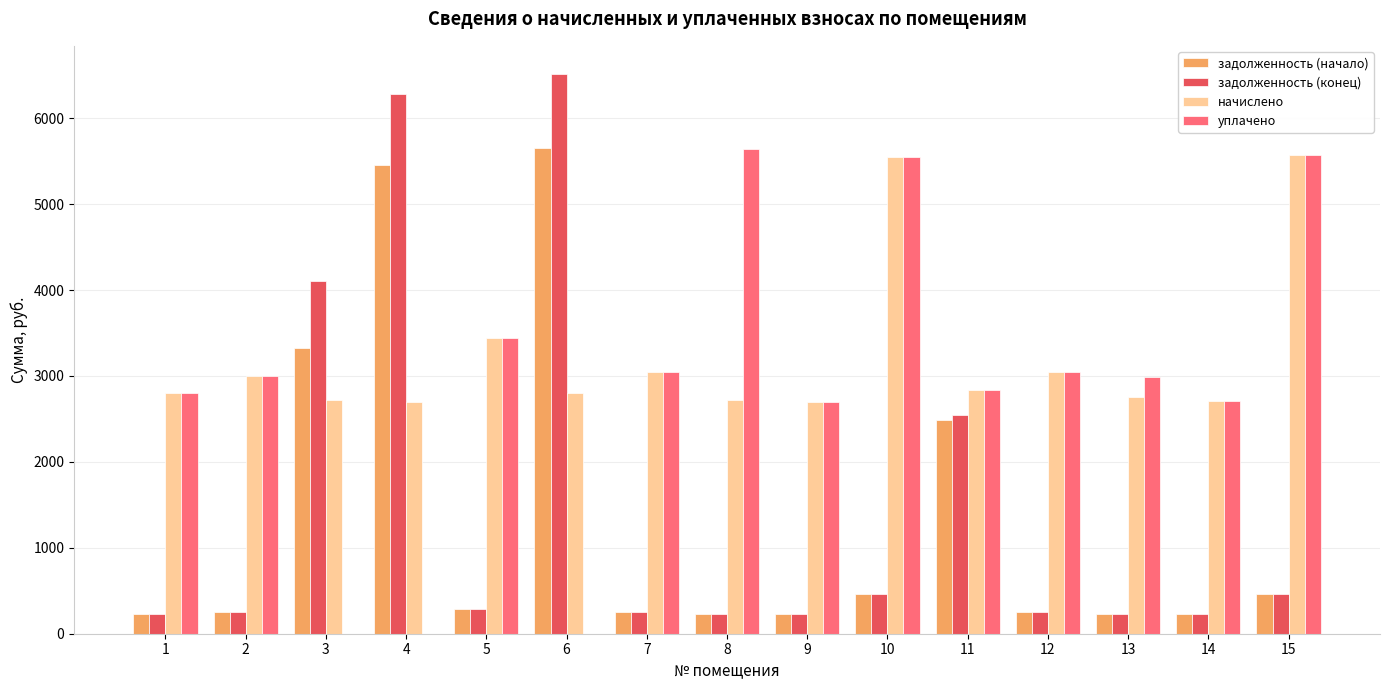

Is it true that уплачено equals 3047.0 at 12?

True